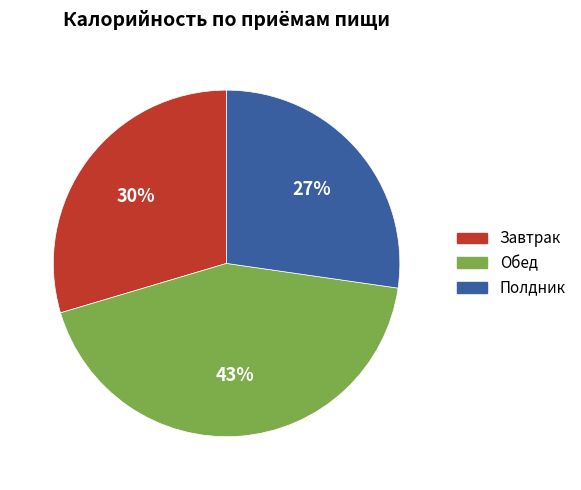

What is the largest slice in the pie chart?

Обед